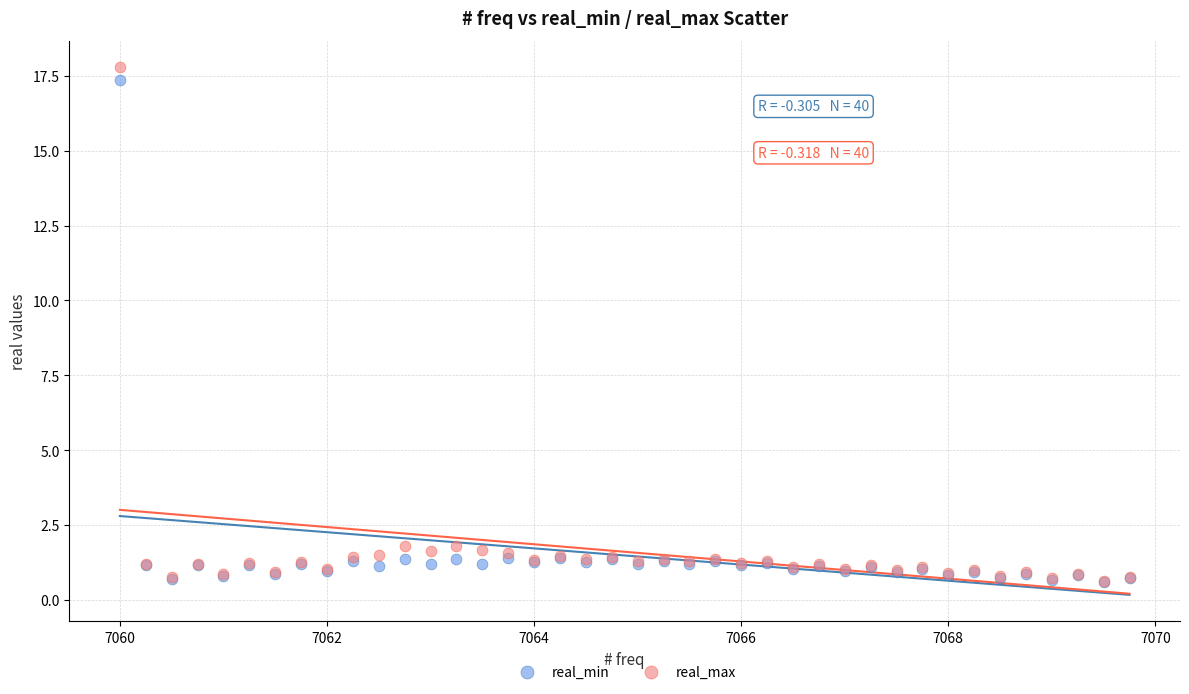

What are all the series names shown in the legend?

real_min, real_max